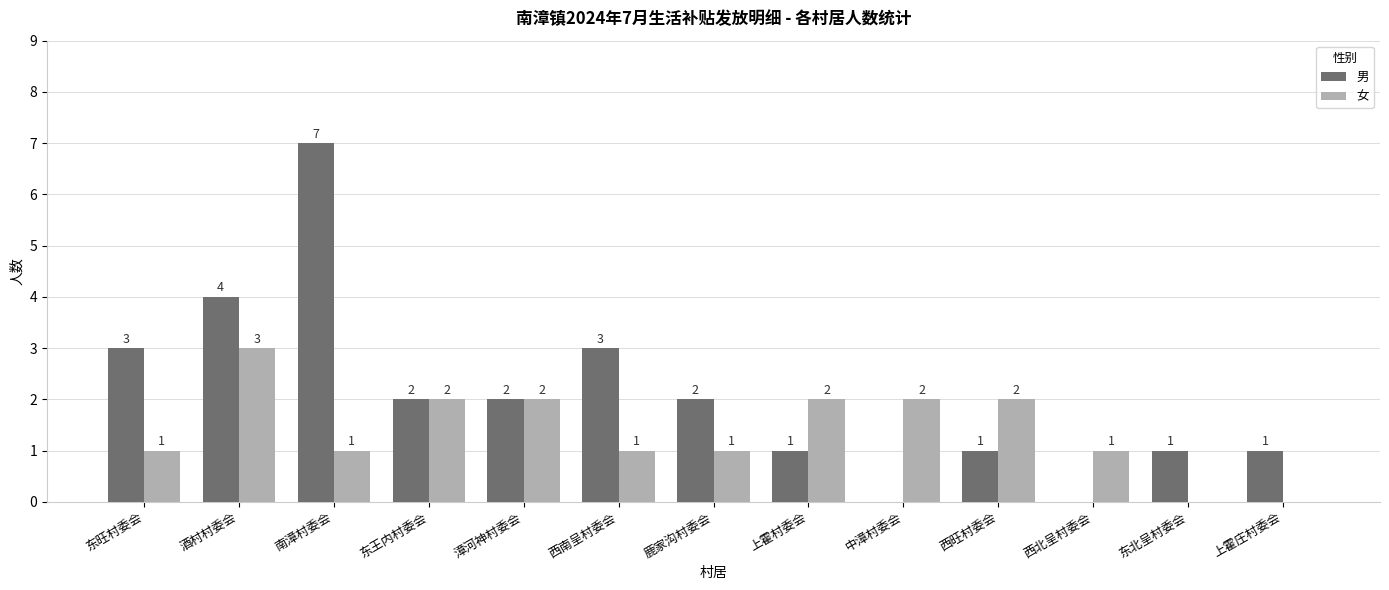

How many 男 values are between 1 and 3?

9